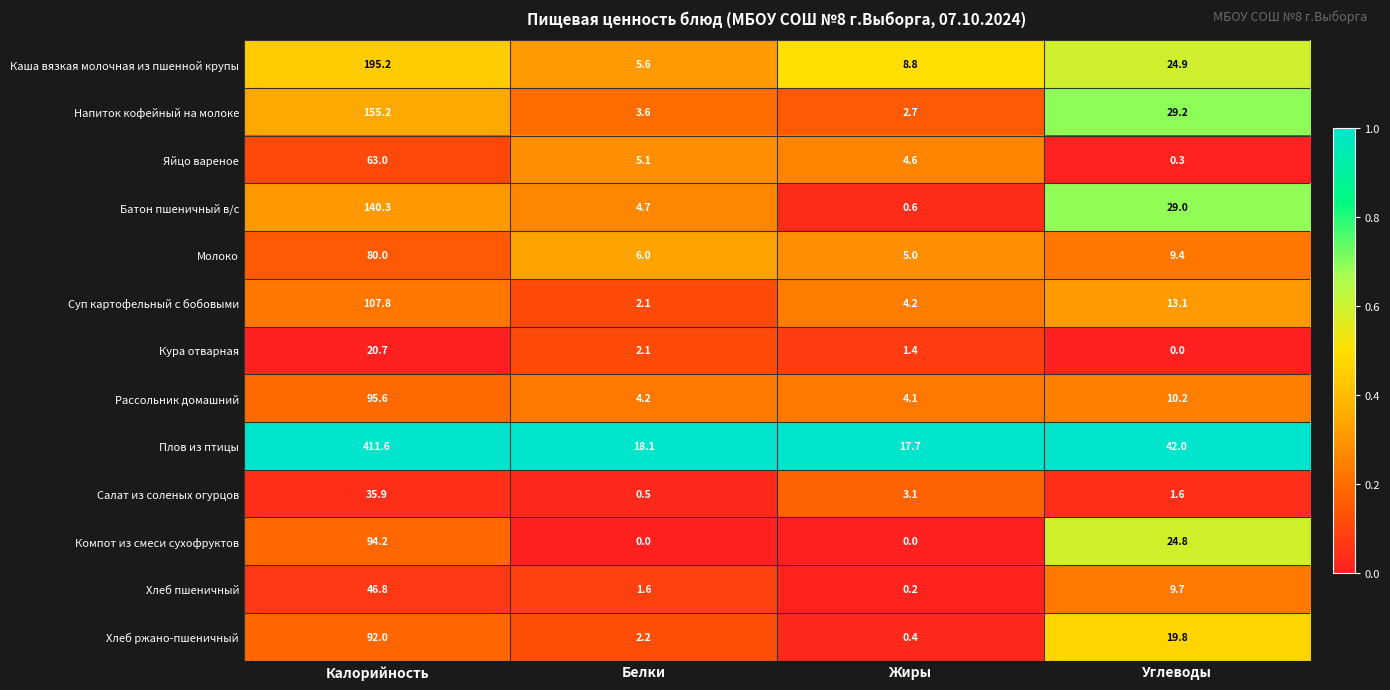

What is the difference between the Компот из смеси сухофруктов values at Белки and Углеводы?

24.8